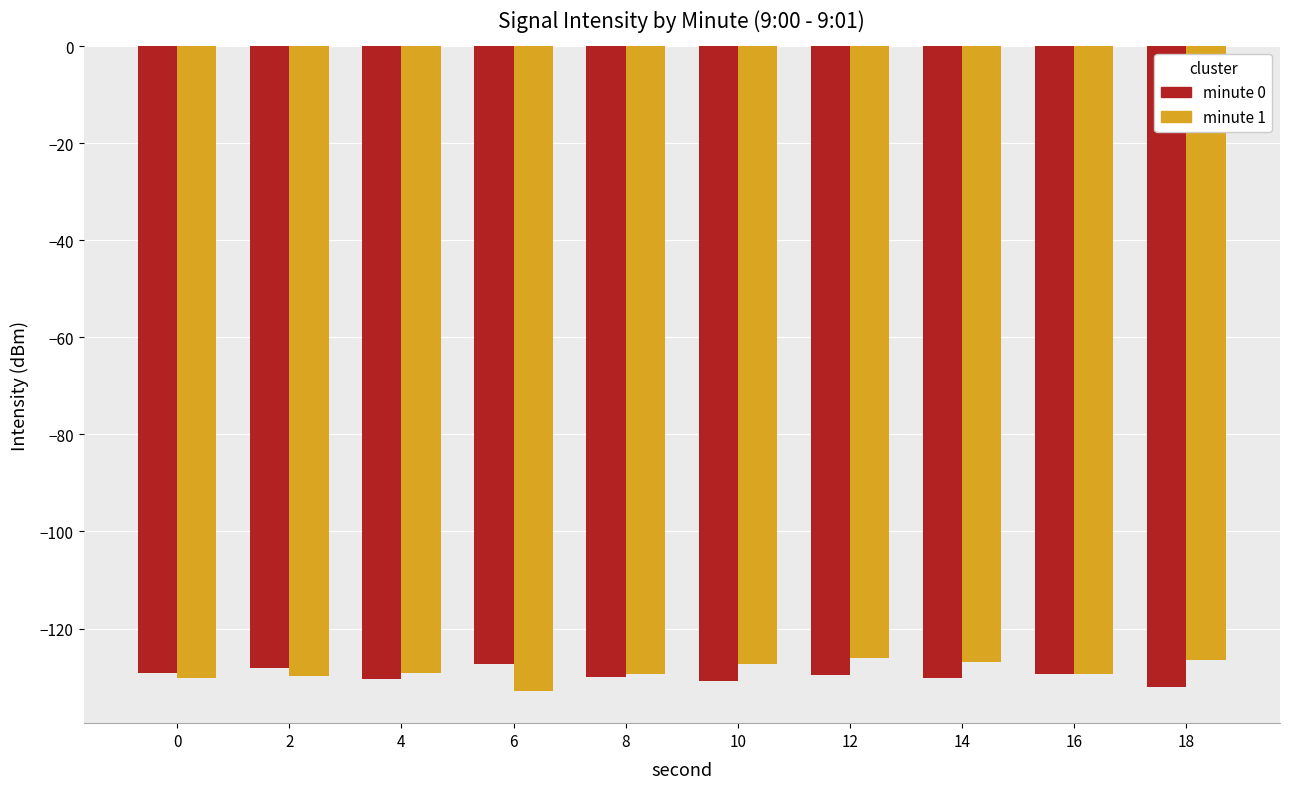

What is the difference between the highest and lowest values at 10?

3.5